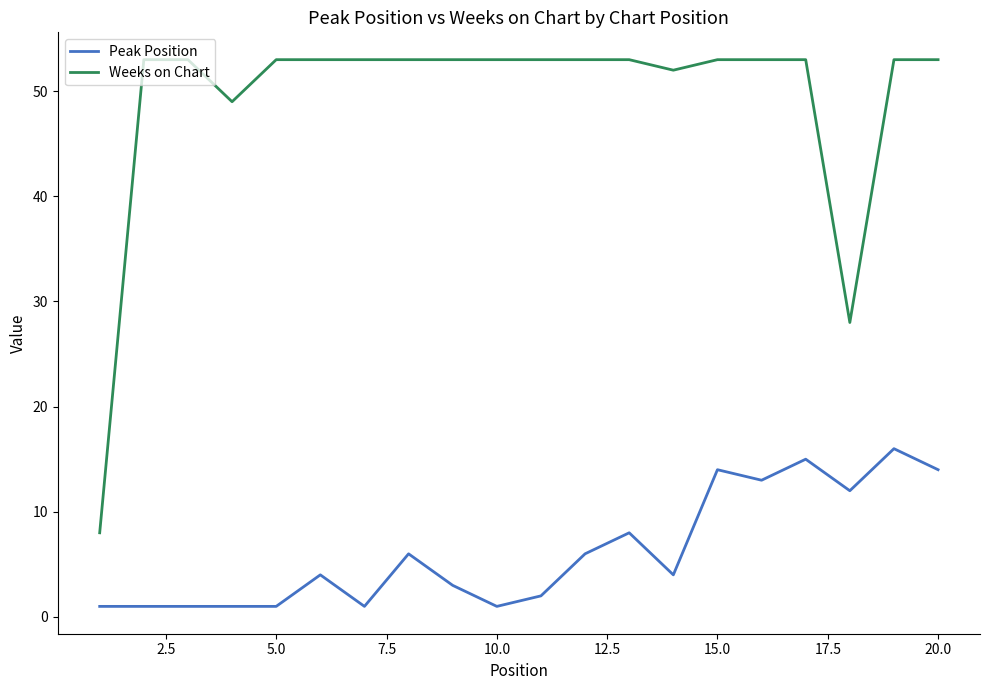

Which series has the largest total across all categories?

Weeks on Chart